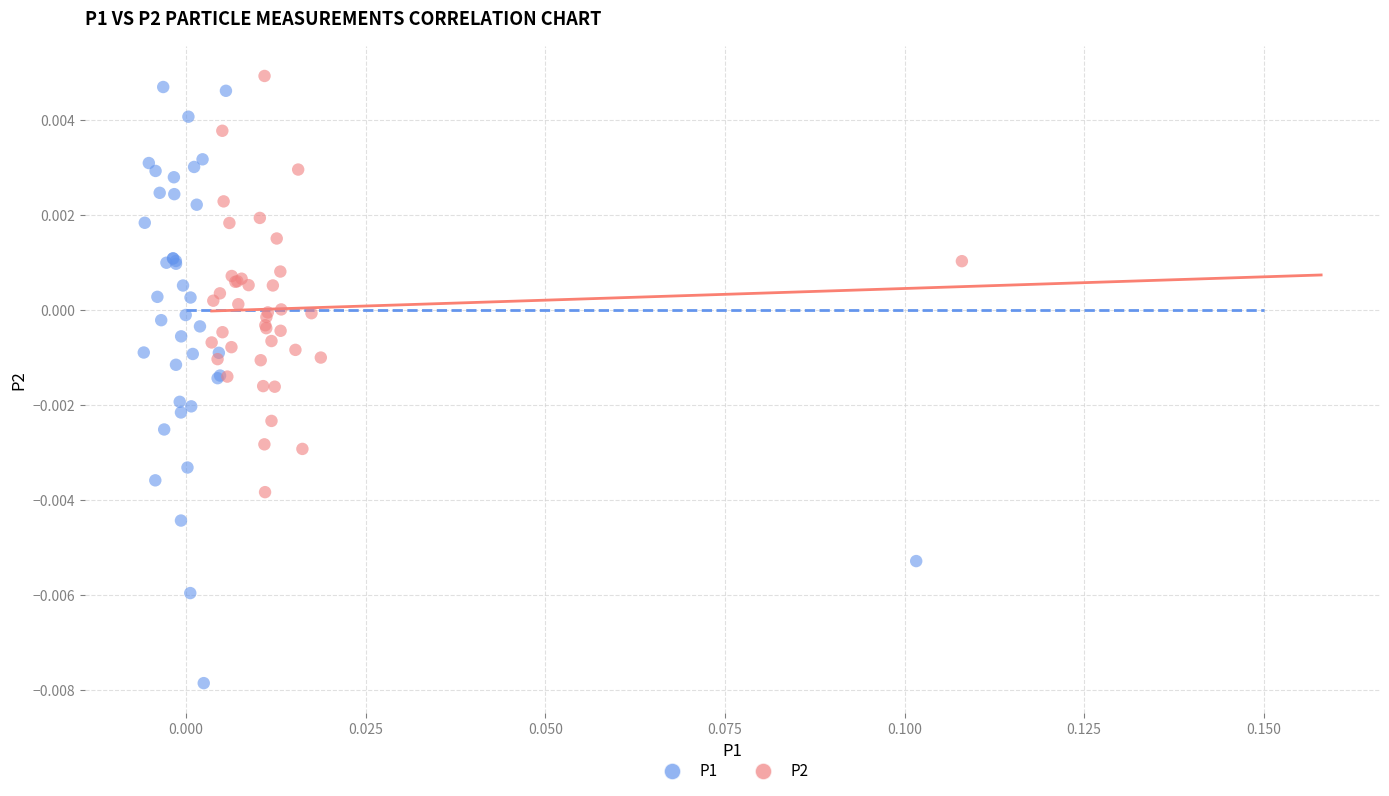

Which series contains the lowest Y value?

P1